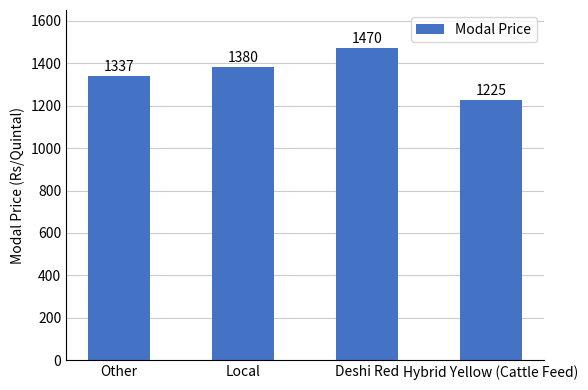

Which label corresponds to the largest value in the chart?

Deshi Red